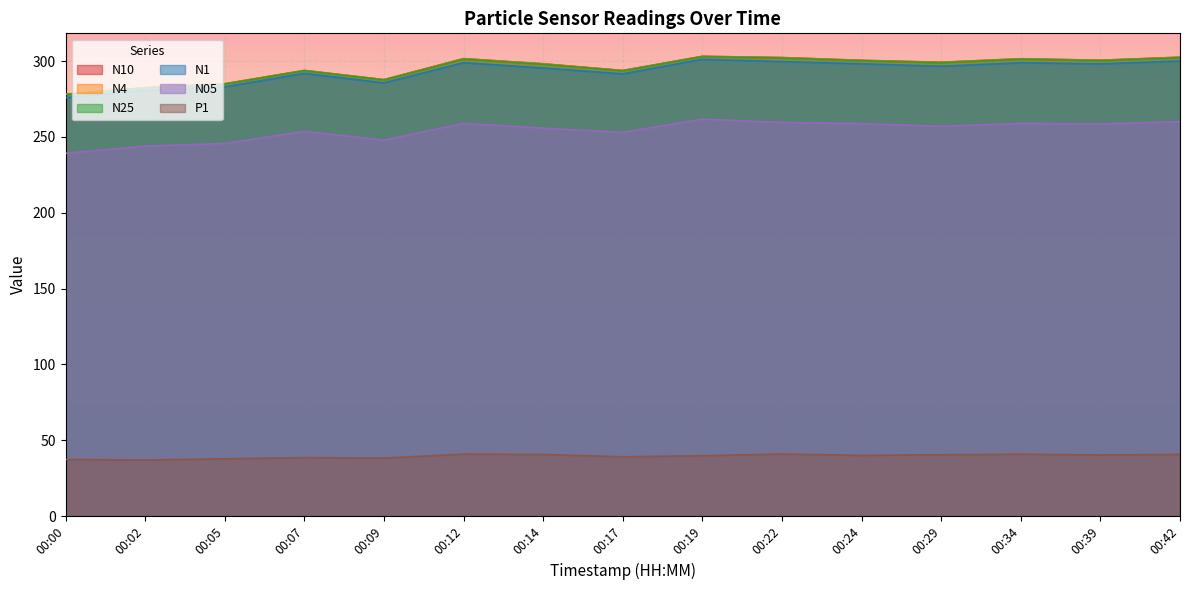

Is it true that N1 equals 82.6 at 00:39?

False